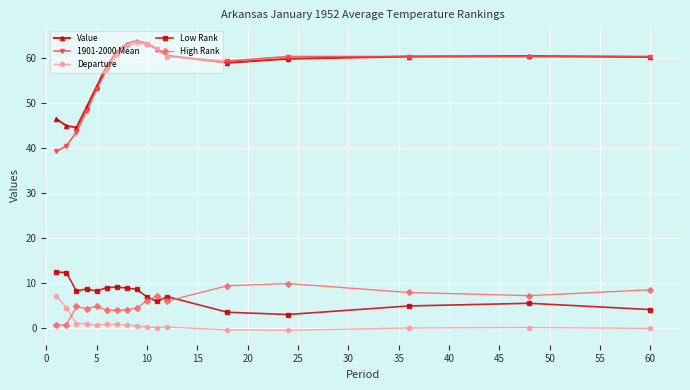

True or false: Departure and 1901-2000 Mean cross at least once.

False